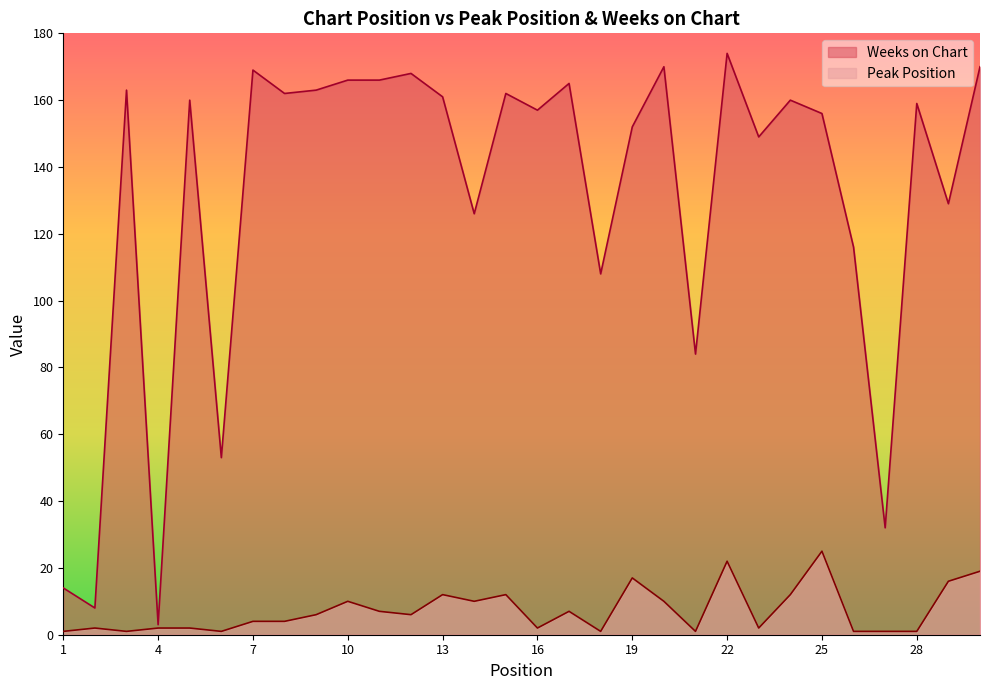

At which label does Peak Position reach its minimum?

1